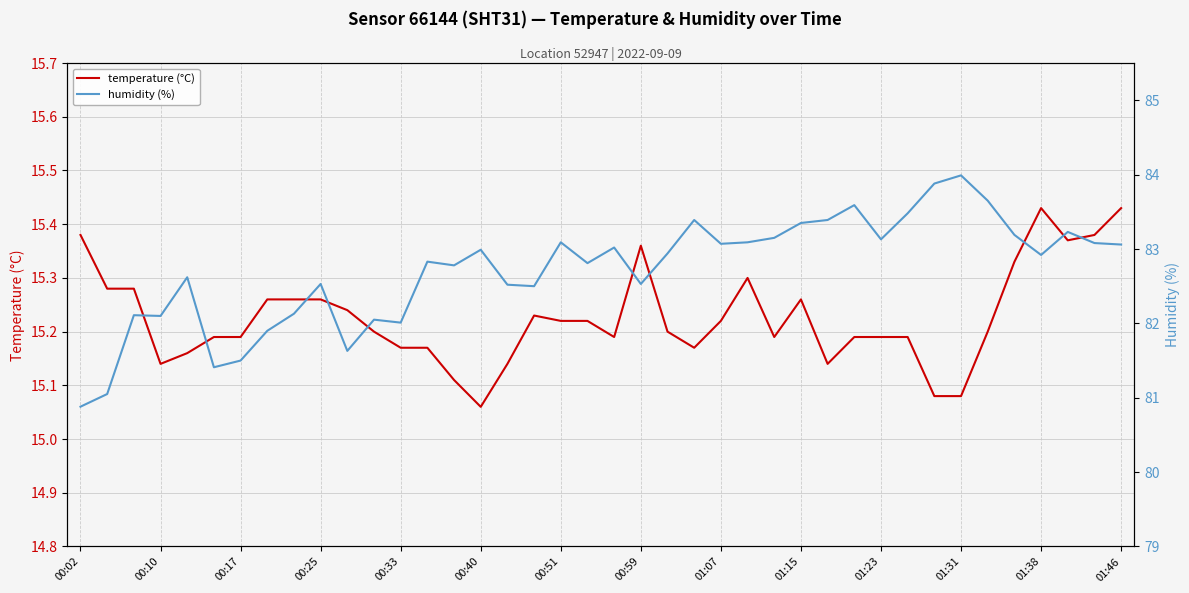

Is it true that temperature (°C) equals 21.8 at 00:51?

False